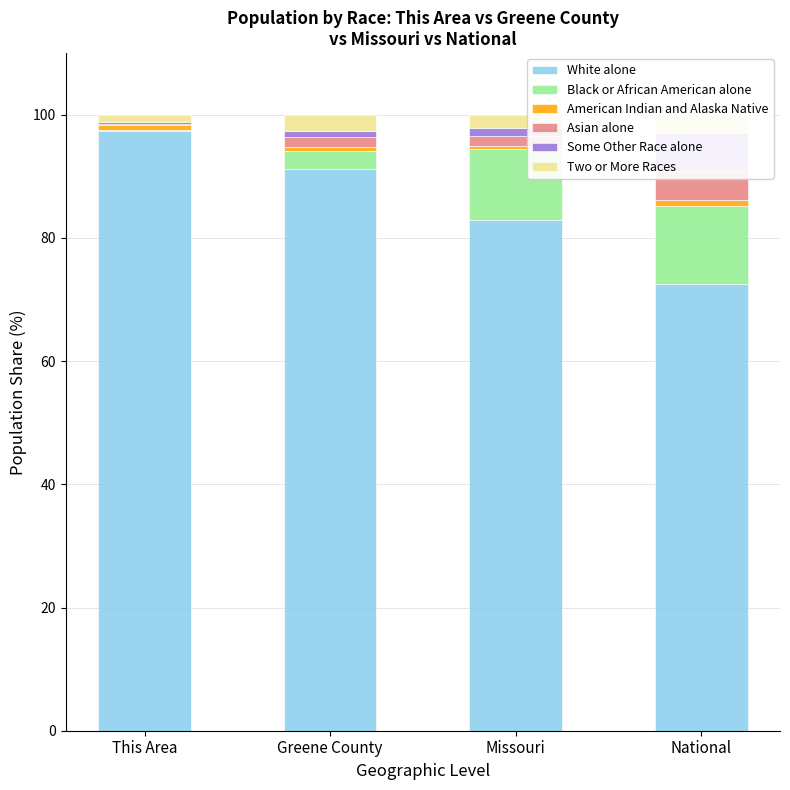

What is the total value across all series at Missouri?

100.0